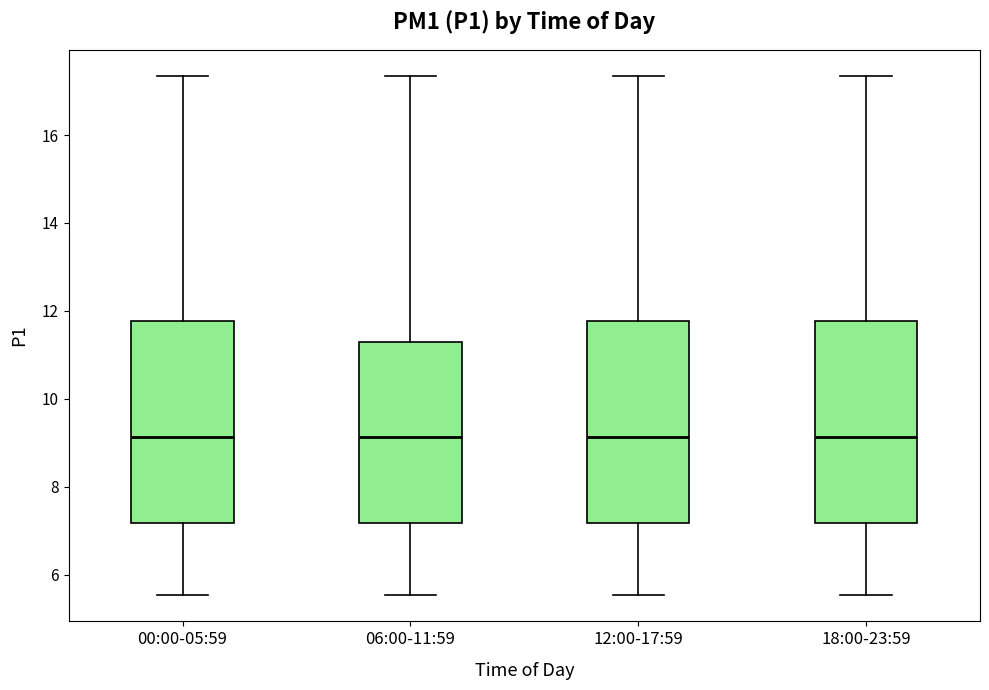

Reading left to right, read every box against the y-axis: the position of its median line, the range the box covers, and the ends of its whiskers. The values are not printed on the chart, so give them approximately, as read against the axis.

00:00-05:59: median 9.2, box 7.2 to 11.8, whiskers 5.6 to 17.4
06:00-11:59: median 9.2, box 7.2 to 11.2, whiskers 5.6 to 17.4
12:00-17:59: median 9.2, box 7.2 to 11.8, whiskers 5.6 to 17.4
18:00-23:59: median 9.2, box 7.2 to 11.8, whiskers 5.6 to 17.4